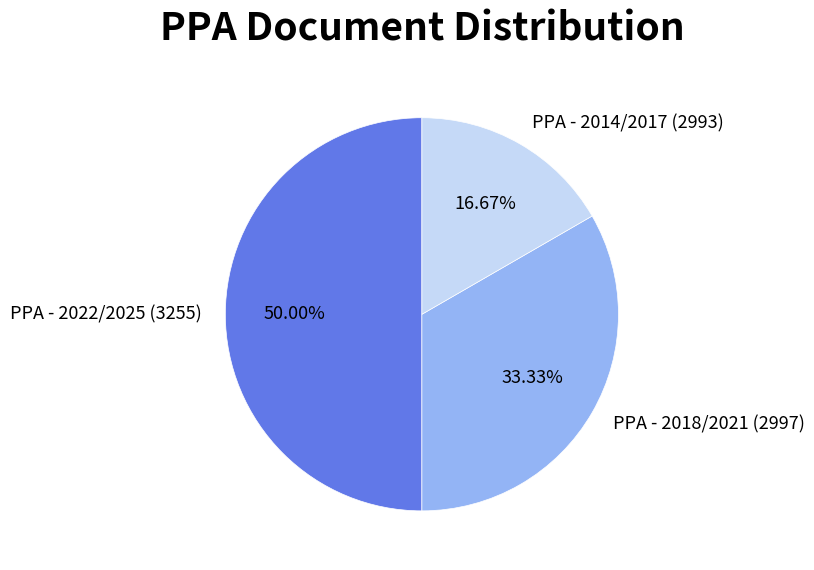

What is the ratio of the value at PPA - 2014/2017 (2993) to the value at PPA - 2022/2025 (3255)?

0.3